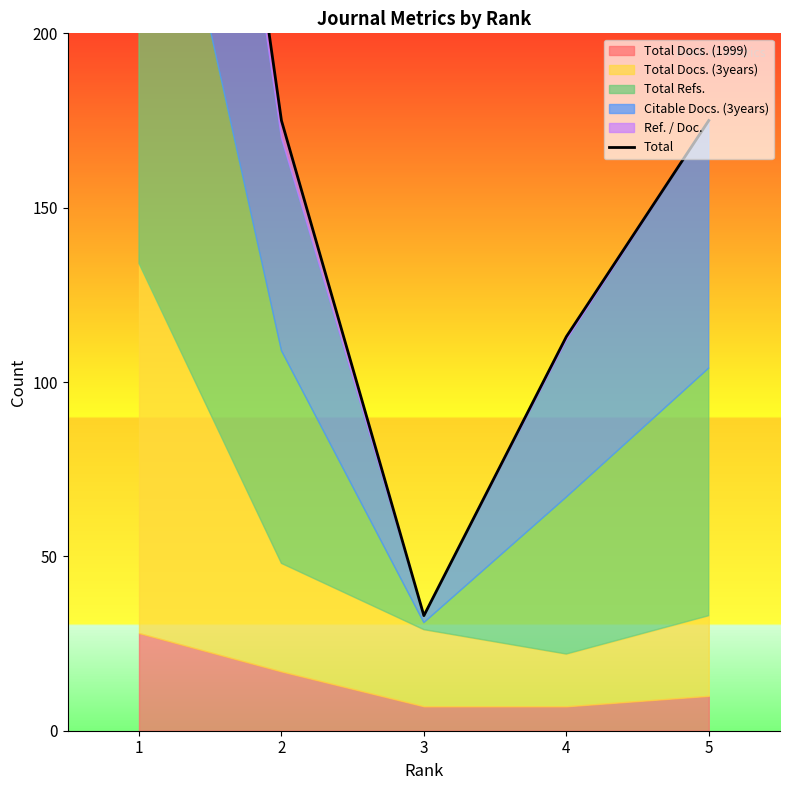

Where does the data first go above 175?

1